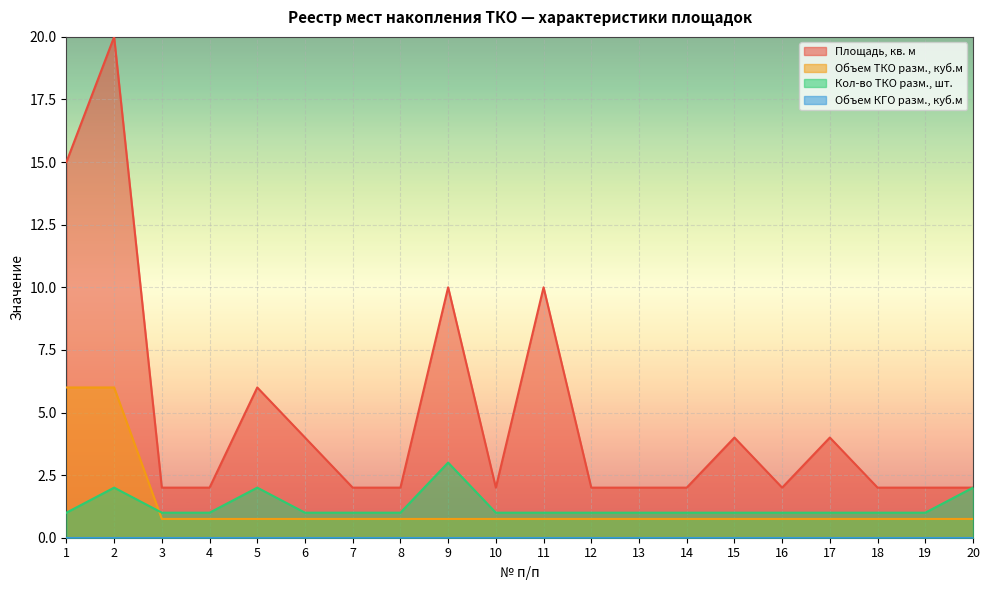

Which series has the largest range (max minus min)?

Площадь, кв. м